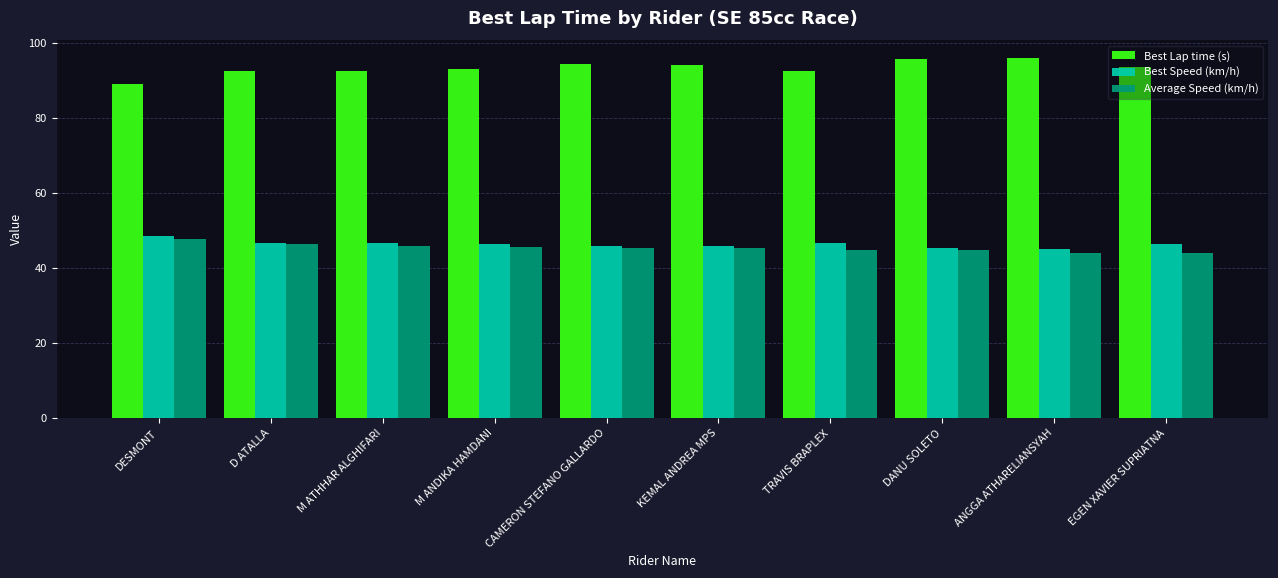

Is the value of Best Lap time (s) at M ATHHAR ALGHIFARI greater than the value of Best Speed (km/h) at D ATALLA?

Yes